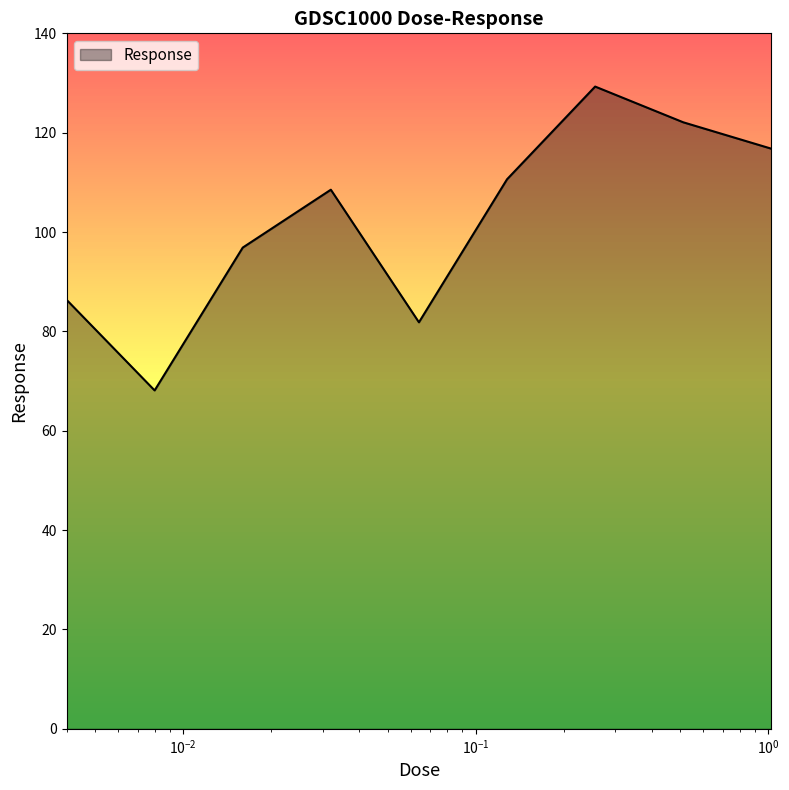

What position from the left is 0.064?

5